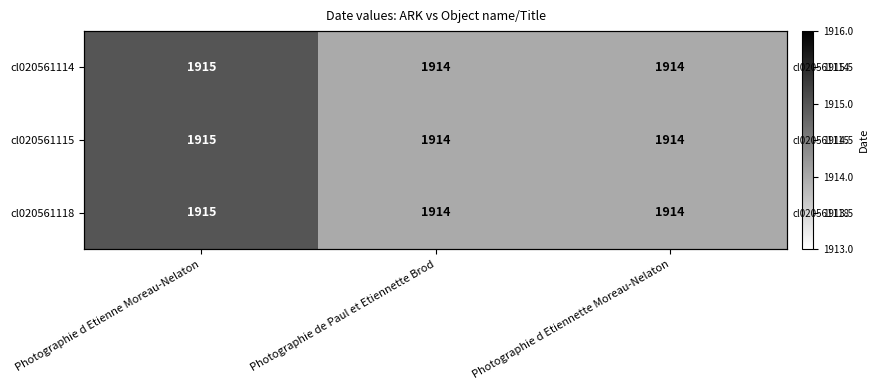

What is the approximate value of cl020561118 at Photographie de Paul et Etiennette Brod?

1914